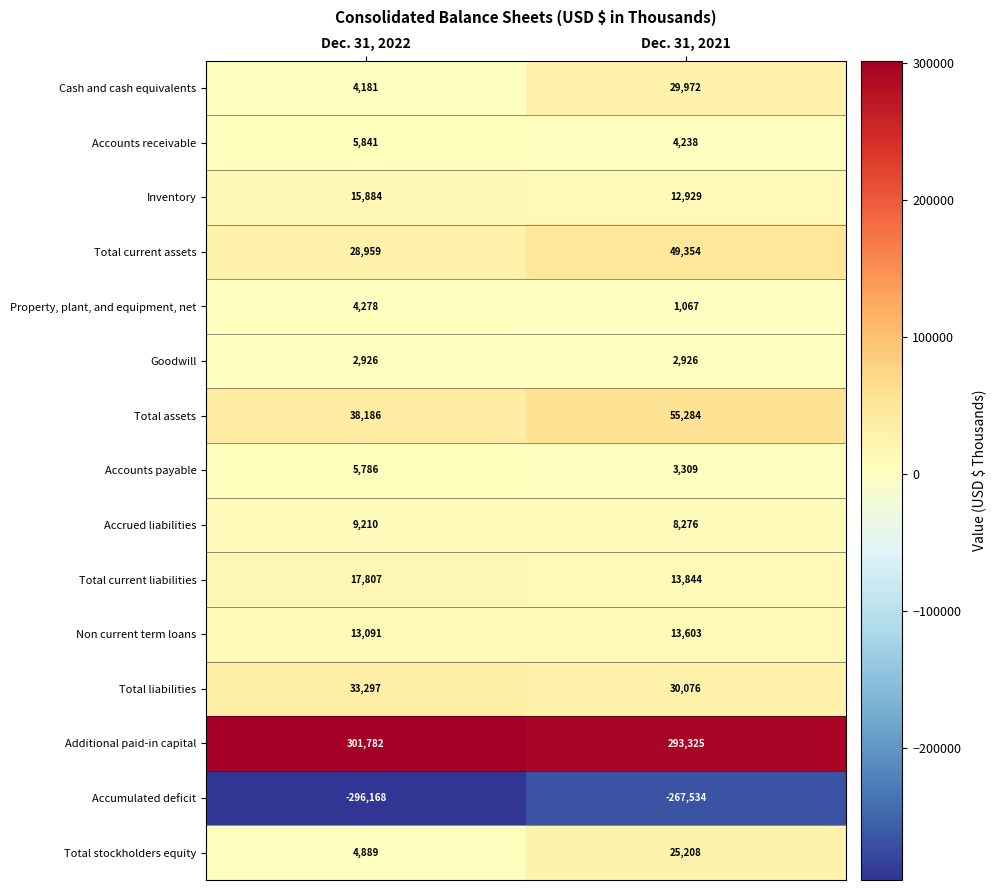

Is it true that Goodwill equals 2926 at Dec. 31, 2021?

True